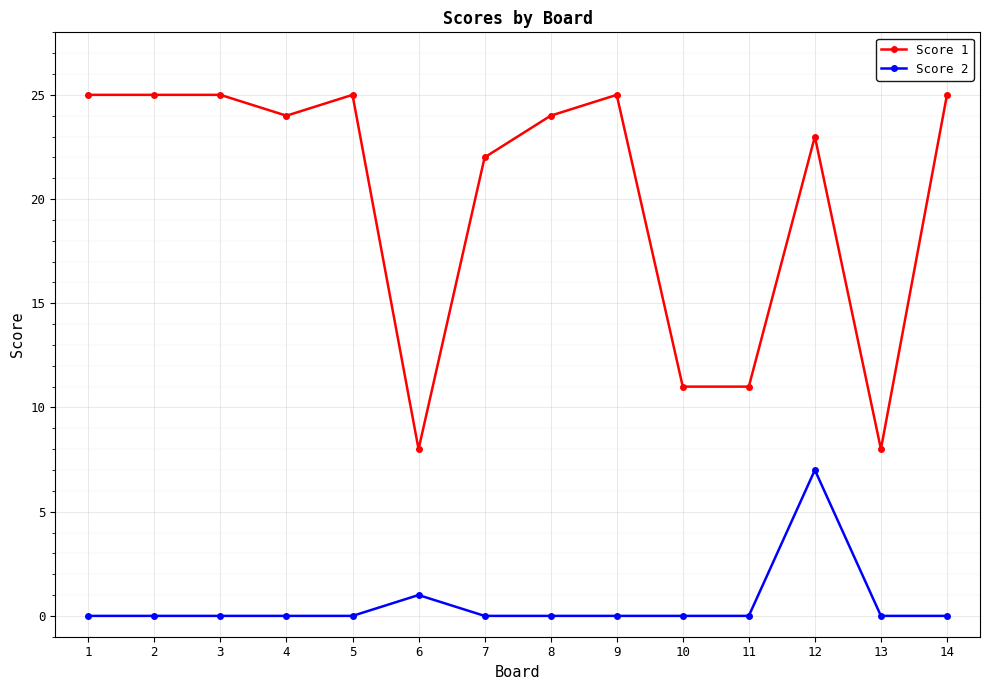

True or false: Score 2 and Score 1 intersect in this chart.

False